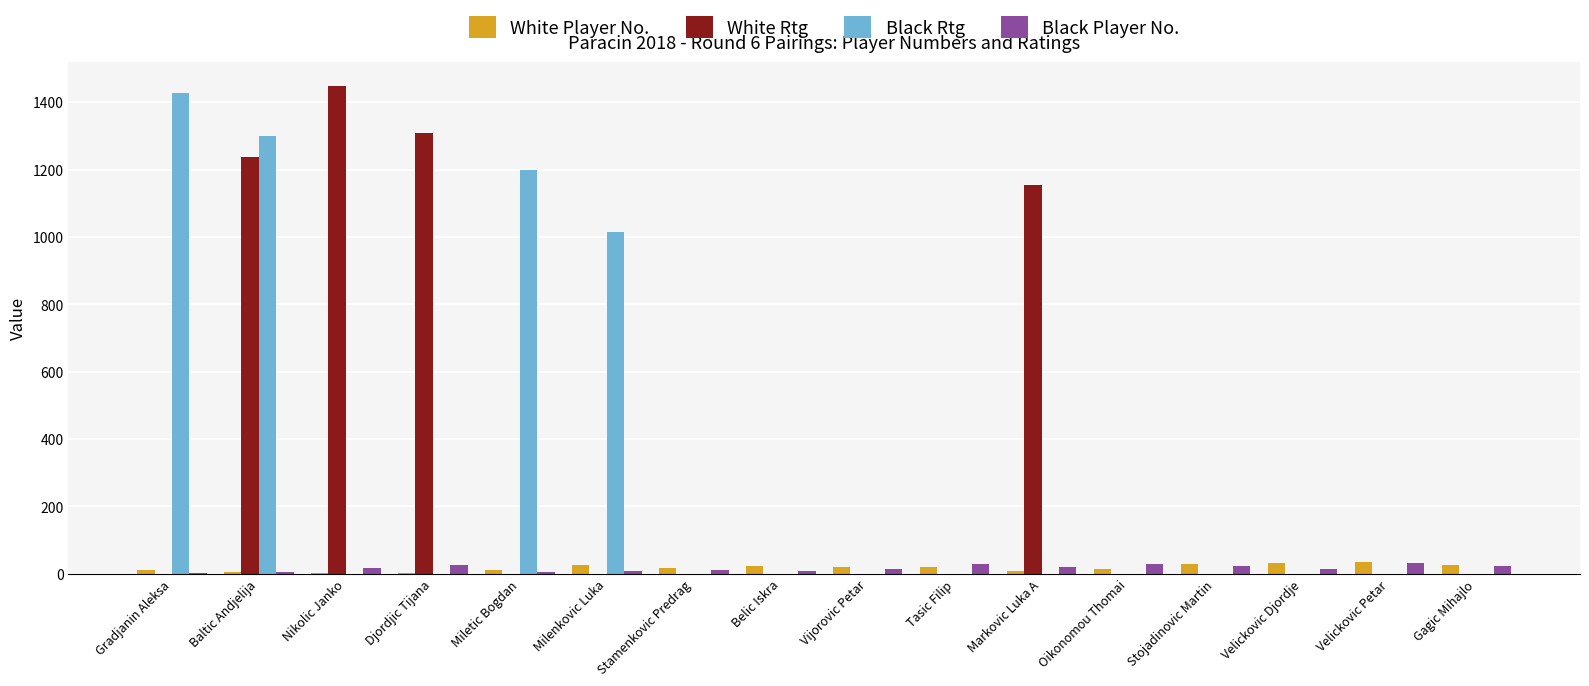

At which label does Black Rtg reach its peak?

Gradjanin Aleksa